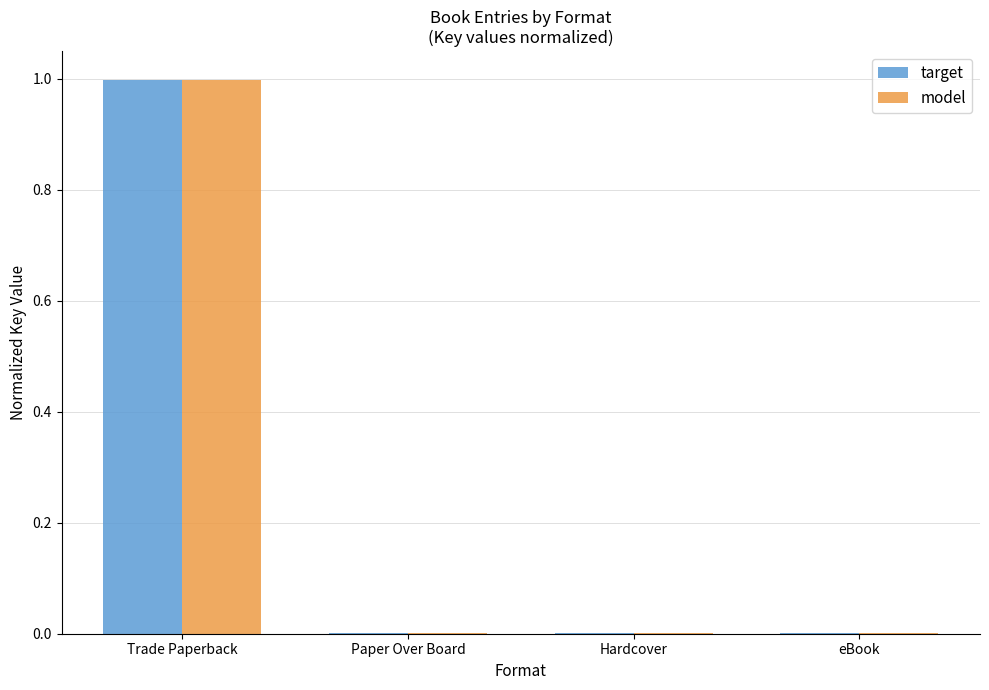

The model series shows 1.0 at Trade Paperback. True or false?

True